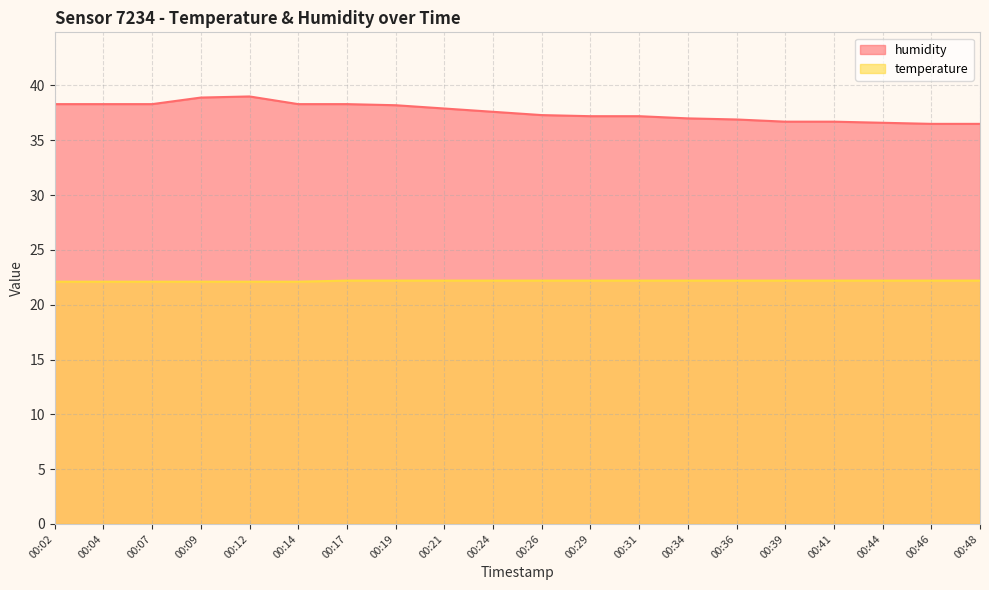

Is the value of temperature at 00:17 greater than the value of humidity at 00:14?

No